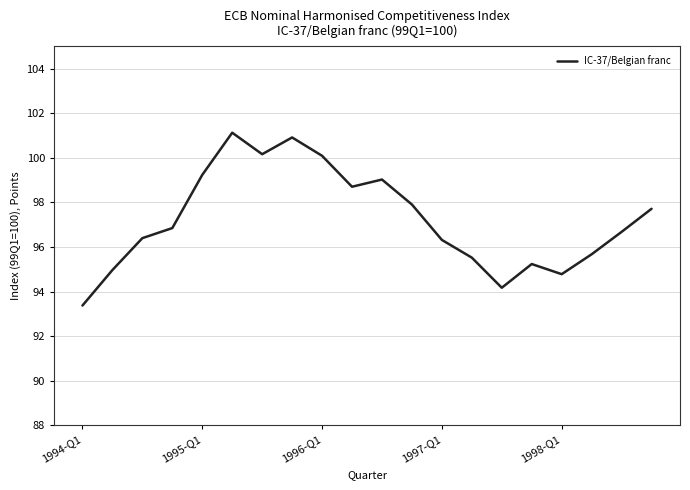

What is the minimum value shown in the chart?

93.4